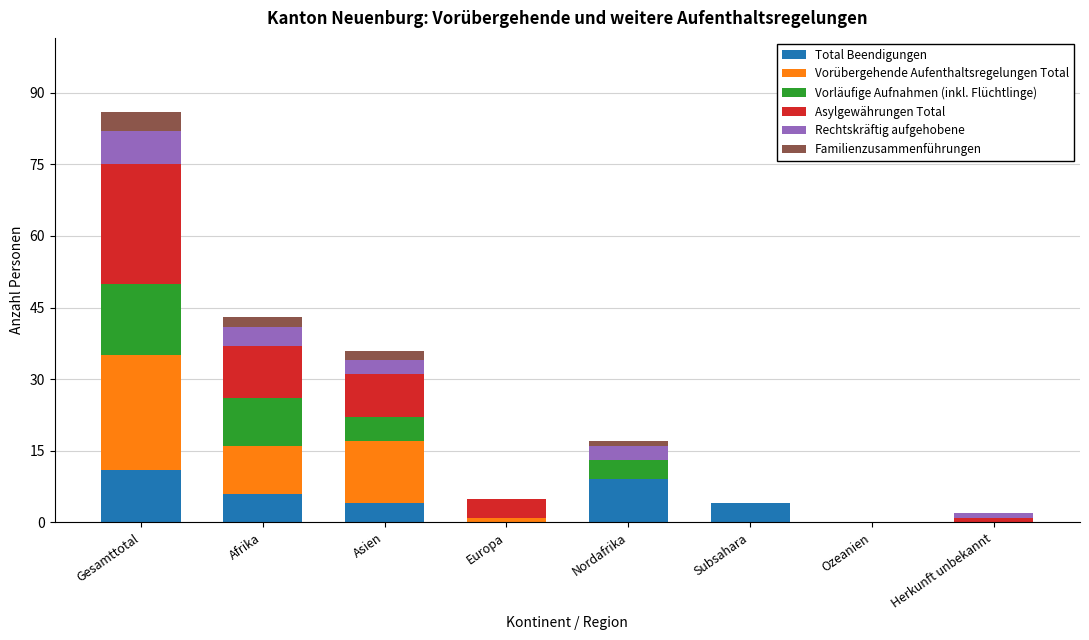

What is the total value across all series at Gesamttotal?

86